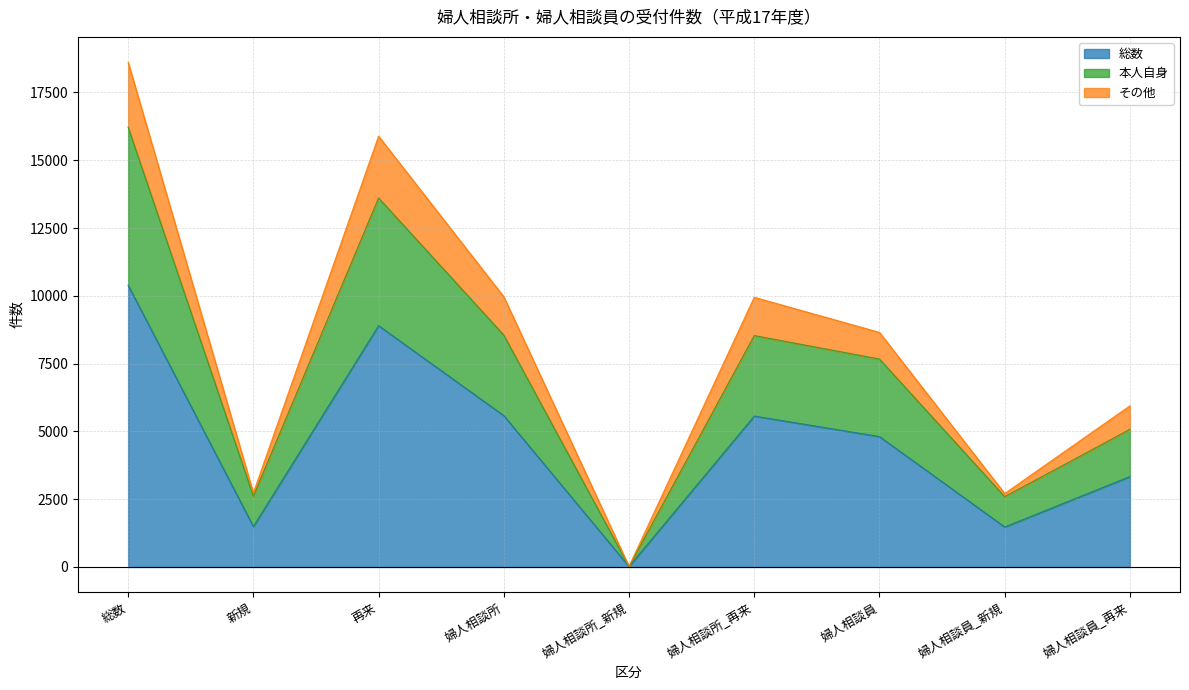

What is the label of the 5th point from the left?

婦人相談所_新規